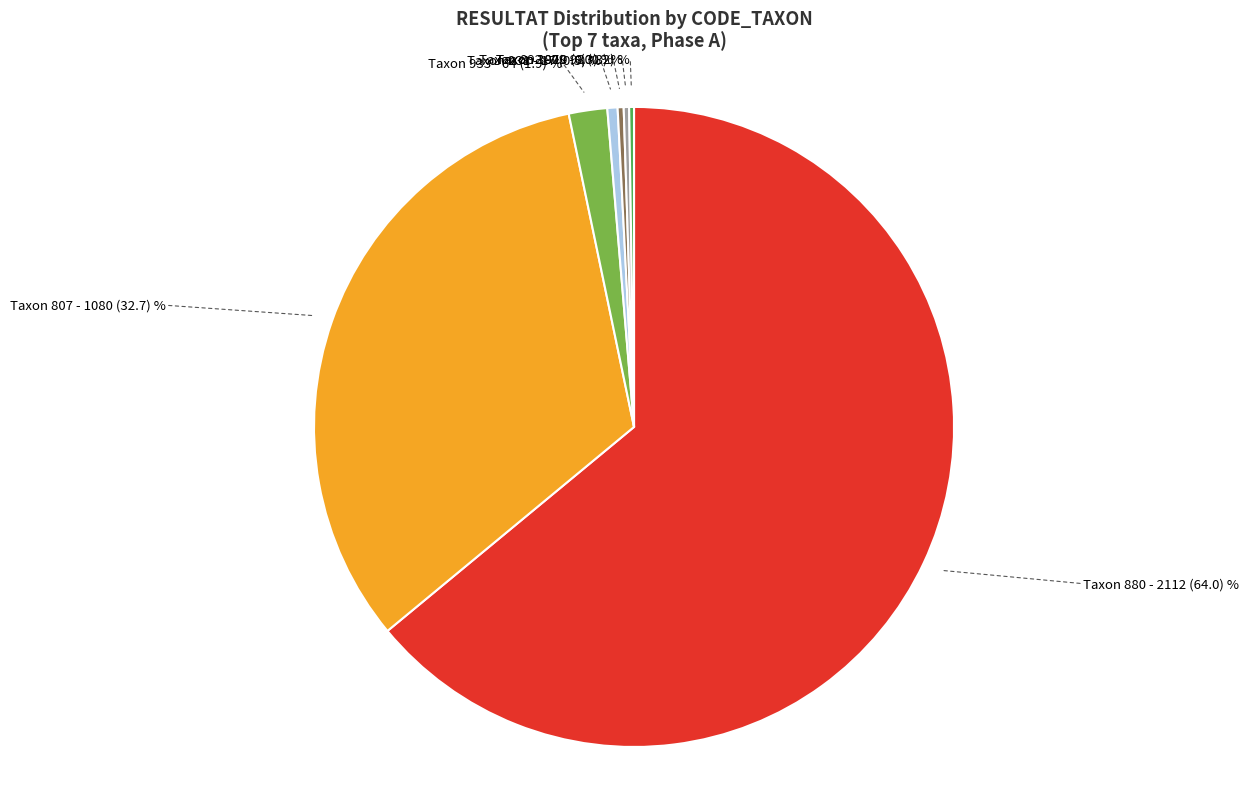

Does any single category account for the majority?

Yes